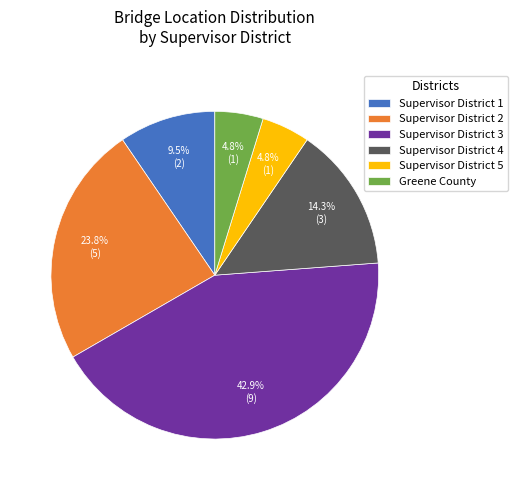

Which slice is the largest?

Supervisor District 3